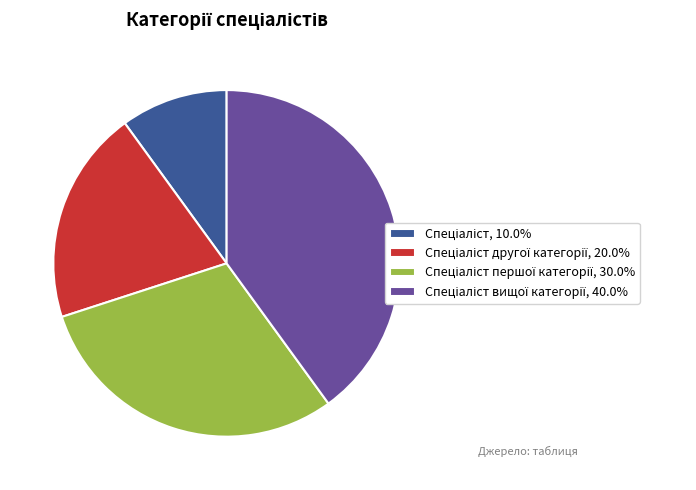

Count the number of slices in the pie.

4